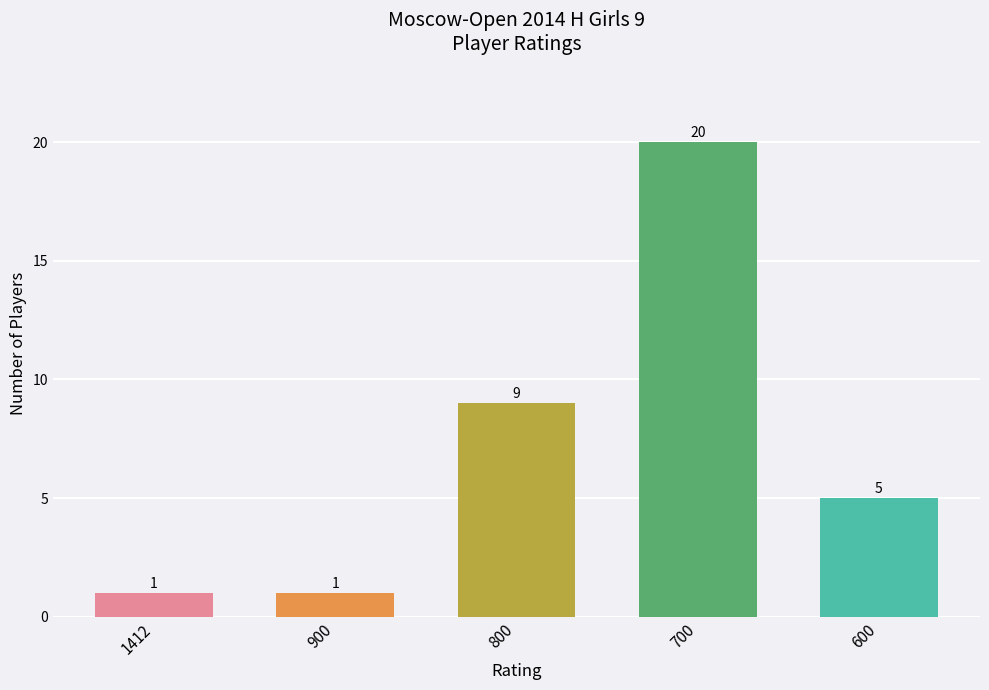

Are the bars horizontal?

No